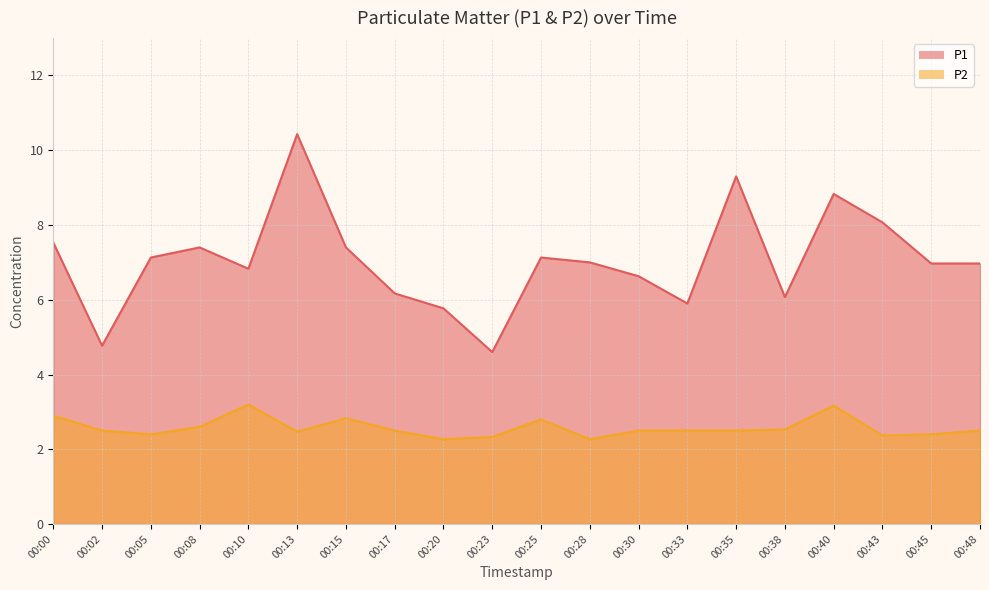

True or false: P1 and P2 intersect in this chart.

False